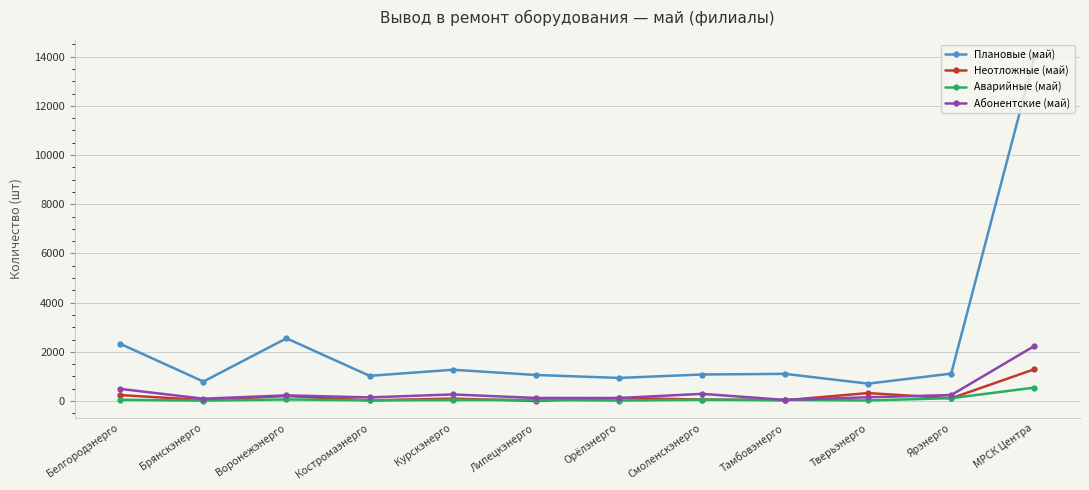

Is the value of Аварийные (май) at Костромаэнерго greater than the value of Плановые (май) at Воронежэнерго?

No